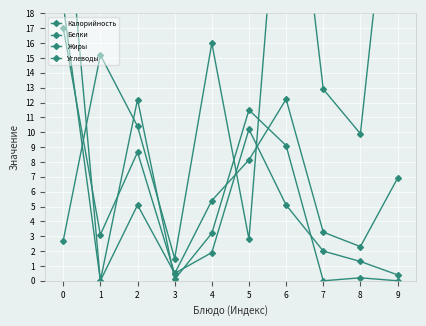

Which series has the widest spread of values?

Углеводы